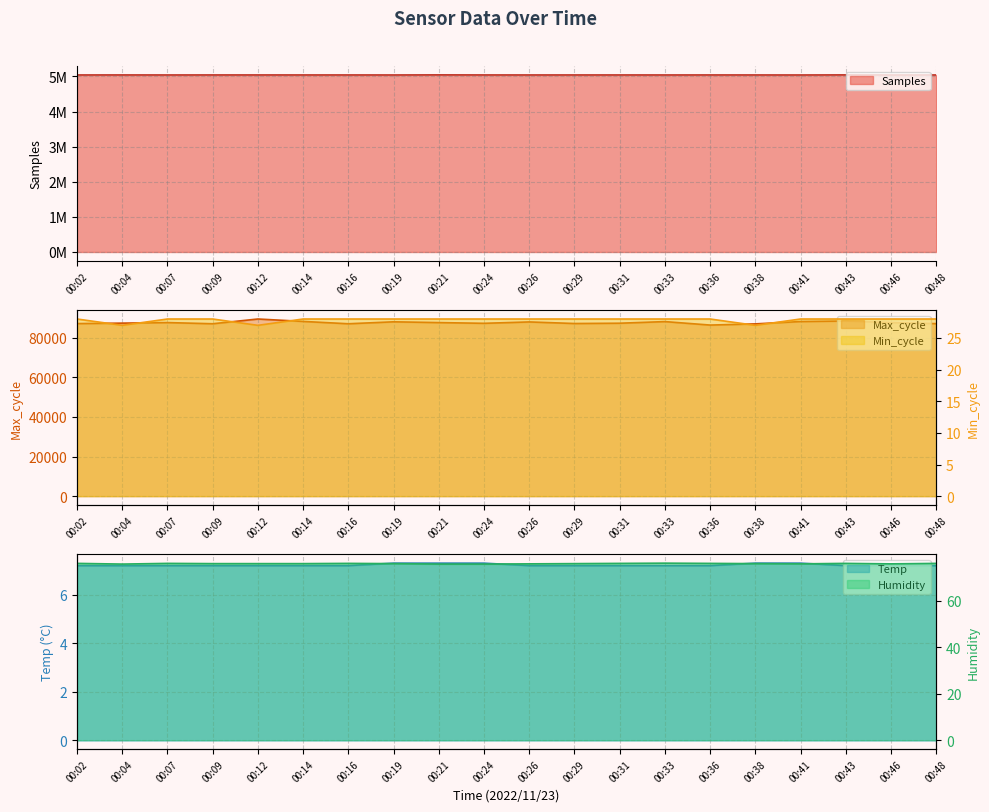

True or false: Humidity and Samples cross at least once.

False